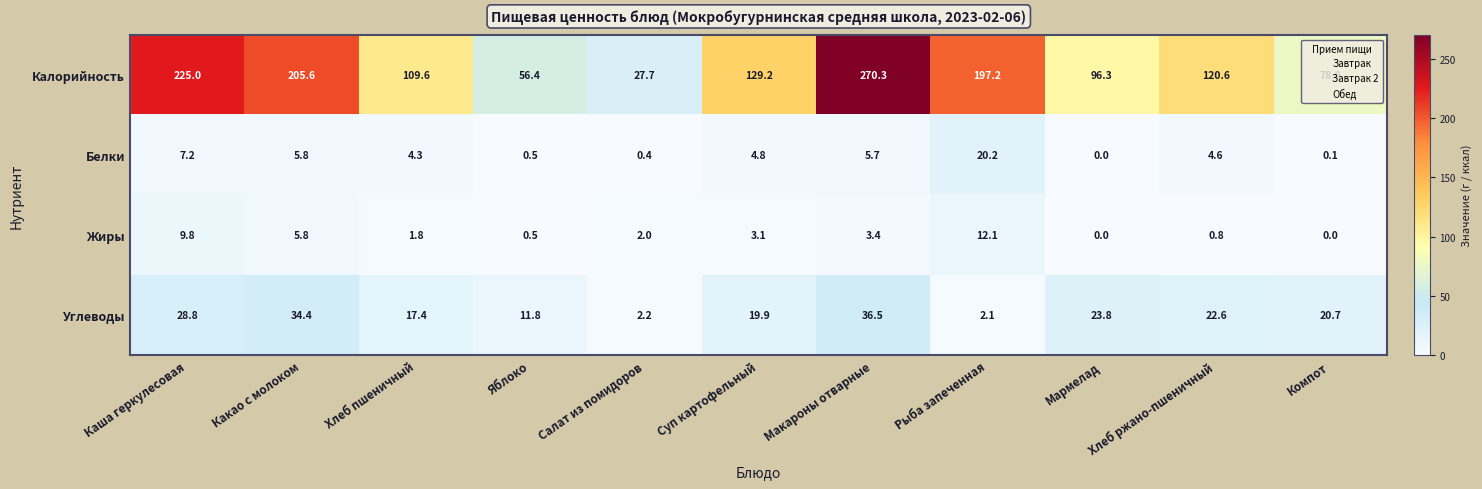

At how many categories does at least one series exceed 100?

7